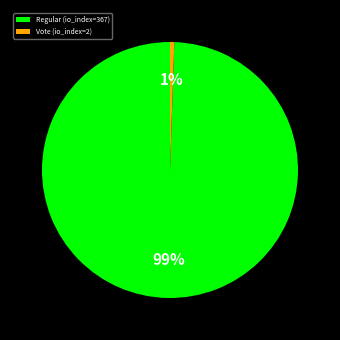

Which category has the smallest portion of the pie?

Vote (io_index=2)